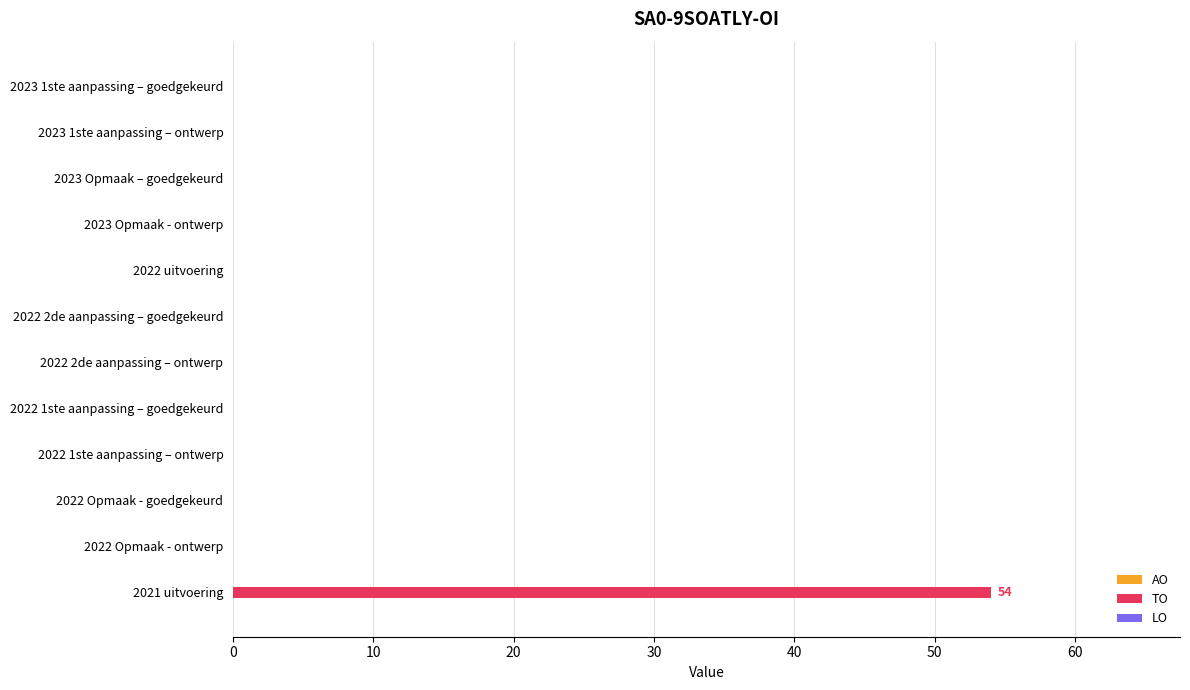

What is the greatest value displayed?

54